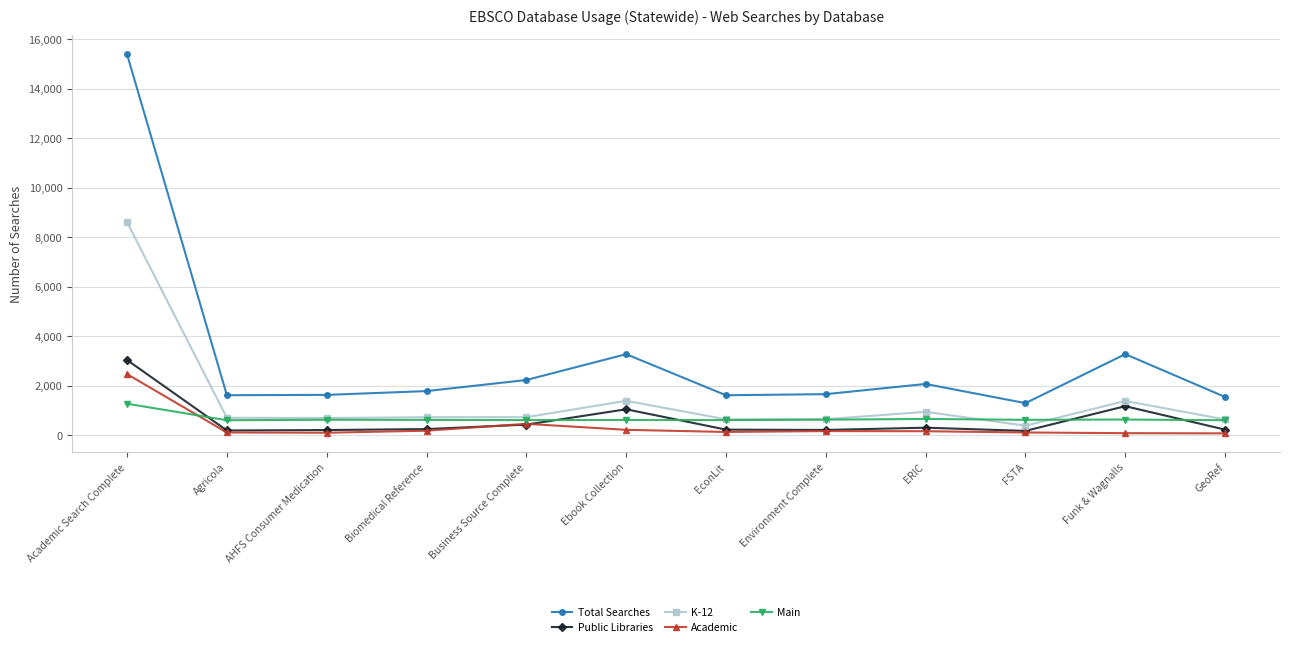

True or false: K-12 has more than 1 points higher than both neighbors.

True